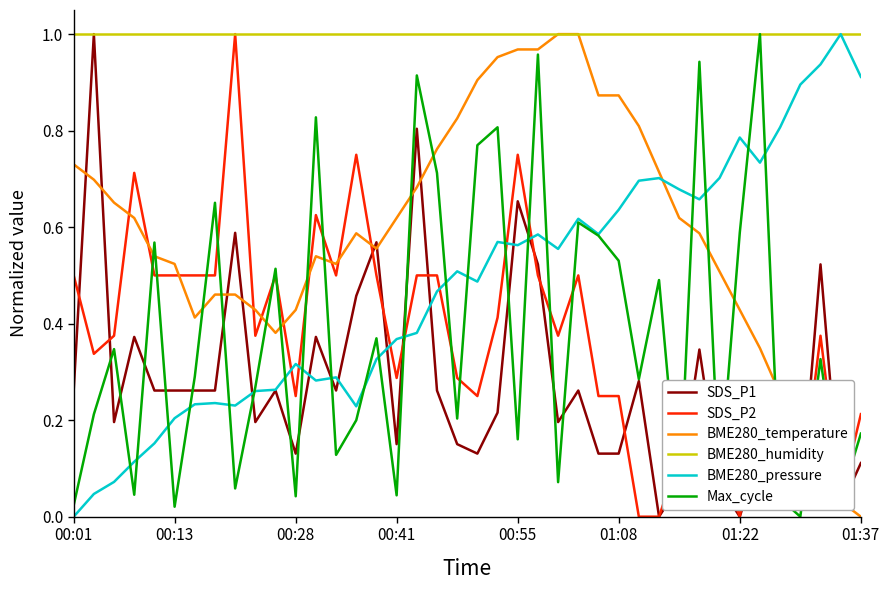

True or false: SDS_P1 and BME280_temperature cross at least once.

True